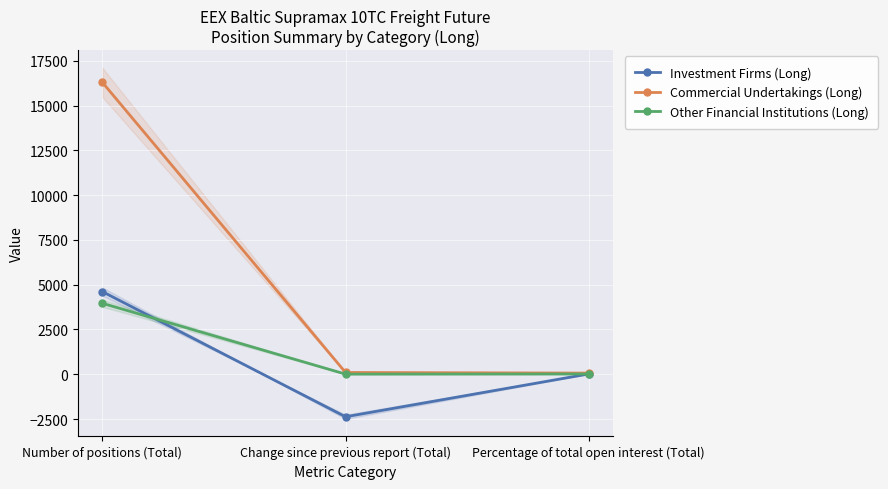

Reading right to left, transcribe all the data shown in this chart.

Investment Firms (Long): 18.6	-2372.5	4614.1
Commercial Undertakings (Long): 65.5	101.1	16296.0
Other Financial Institutions (Long): 15.9	8.8	3962.8